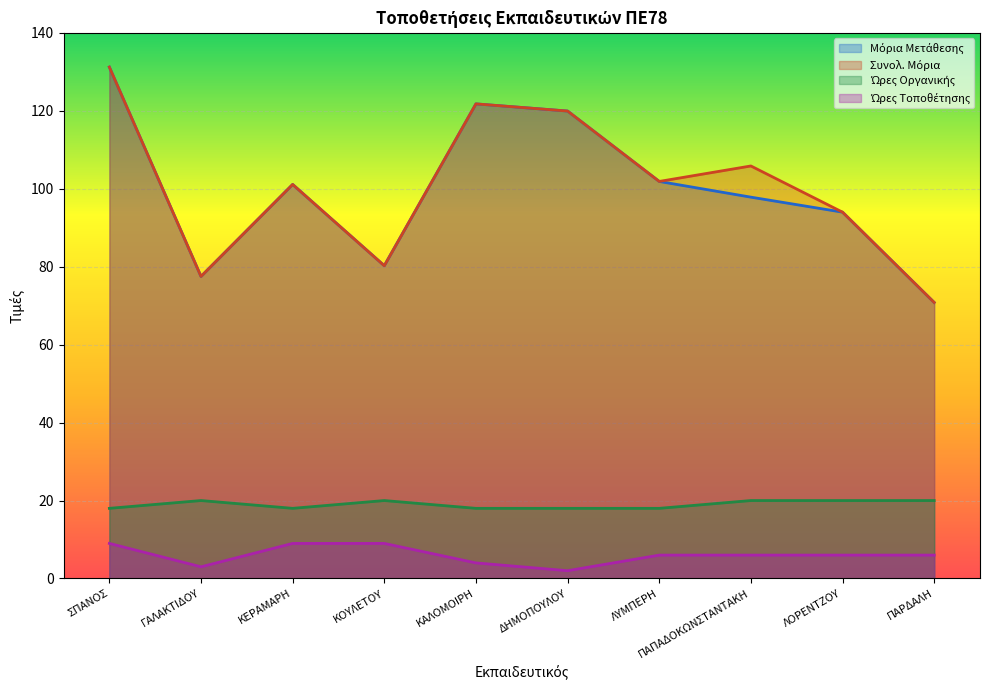

What is the difference between the highest and lowest values at ΔΗΜΟΠΟΥΛΟΥ?

117.9